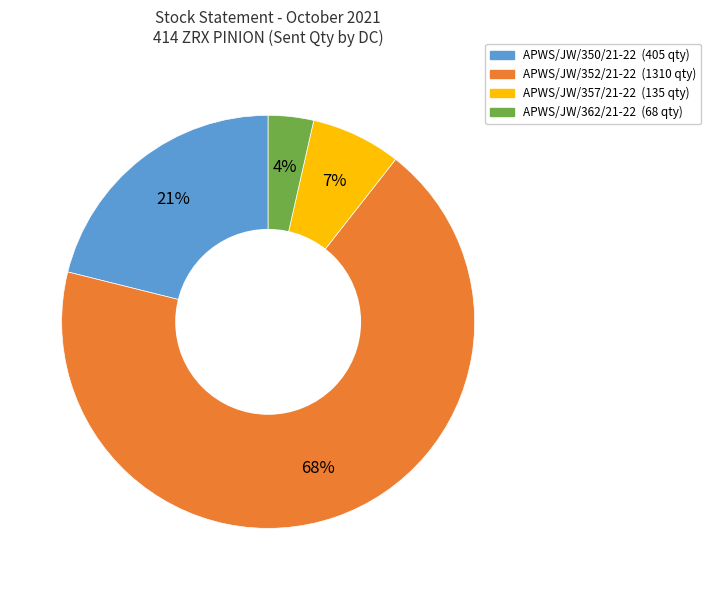

To the nearest percent, what is the average slice percentage?

25%